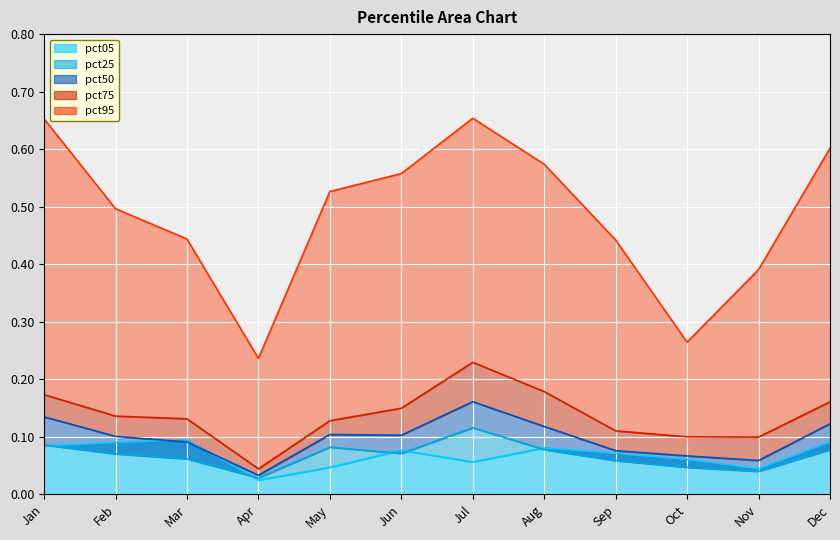

List the series in order of their peak value, highest first.

pct95, pct75, pct50, pct25, pct05